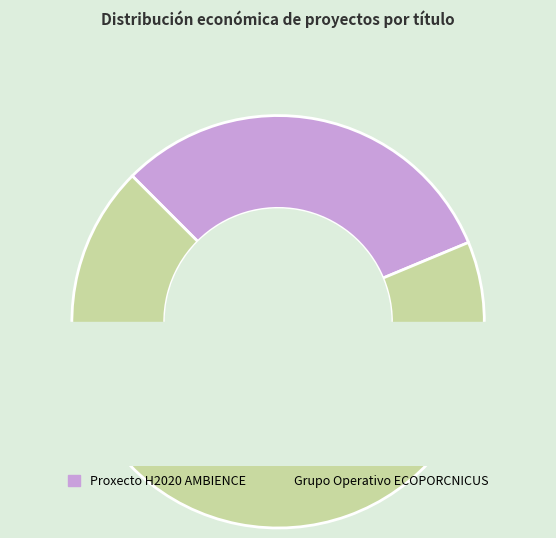

True or false: Proxecto H2020 AMBIENCE accounts for 39% of the total.

False